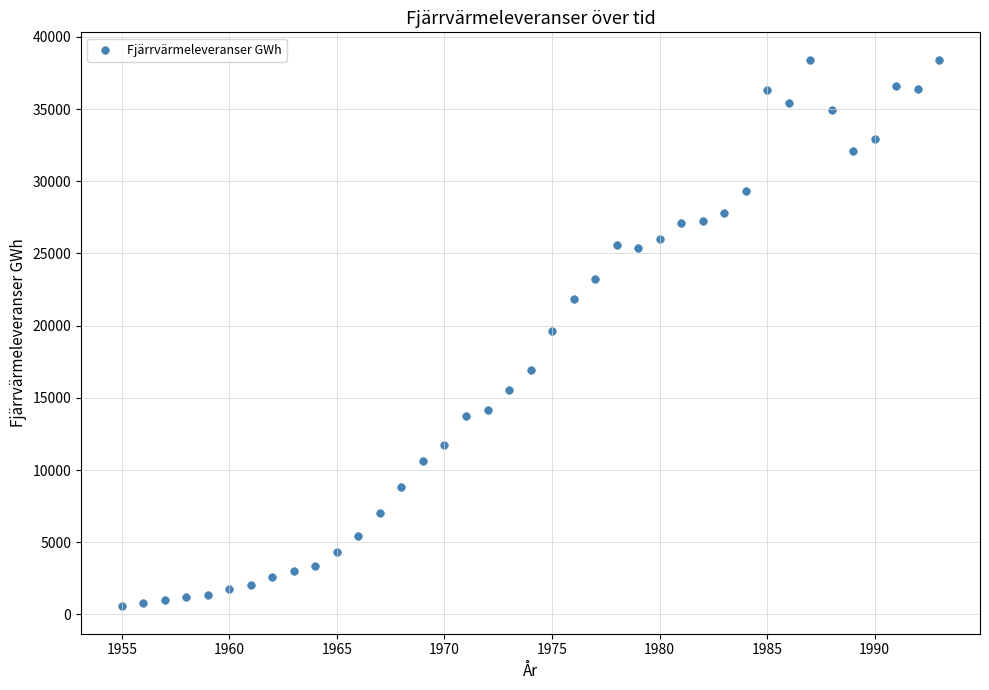

What is the range of Y values (max minus min)?

37867.1